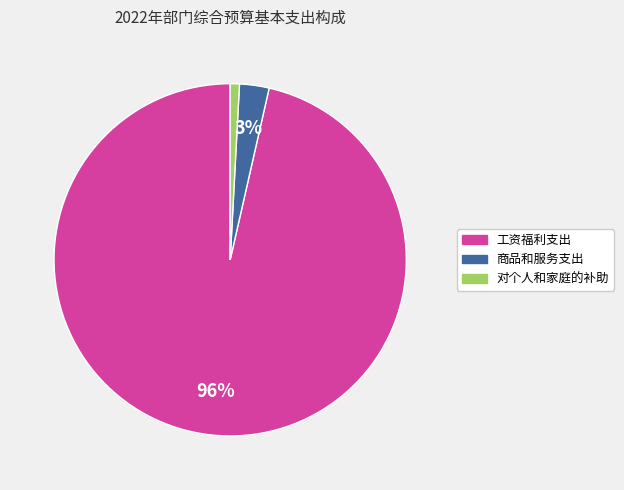

Does 对个人和家庭的补助 represent more than half of the total?

No